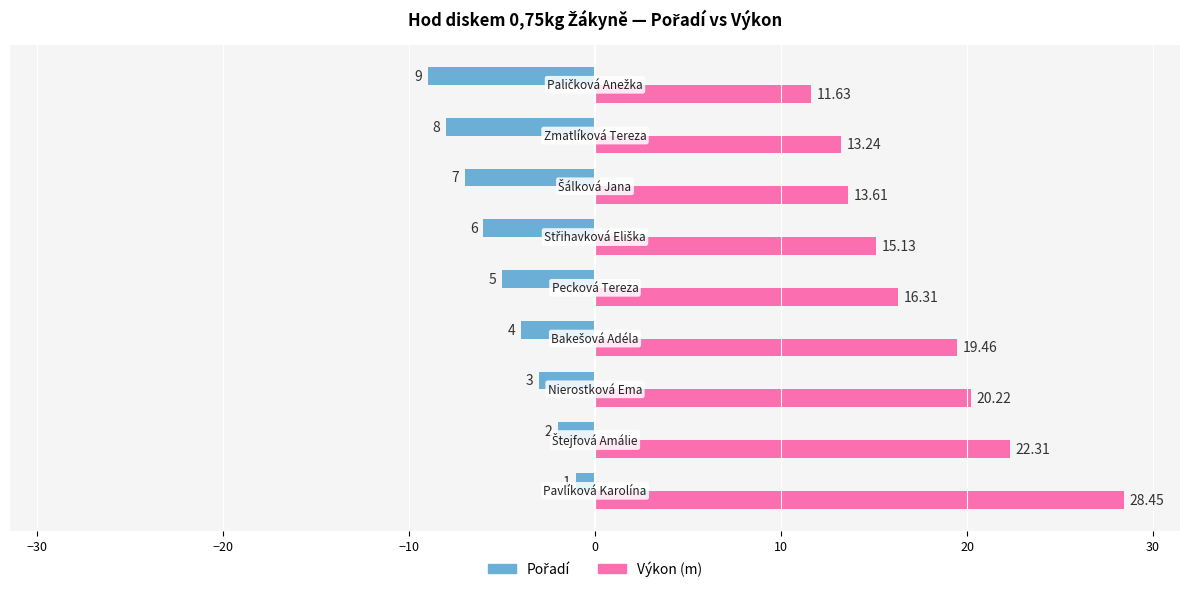

How many series are shown in this chart?

2